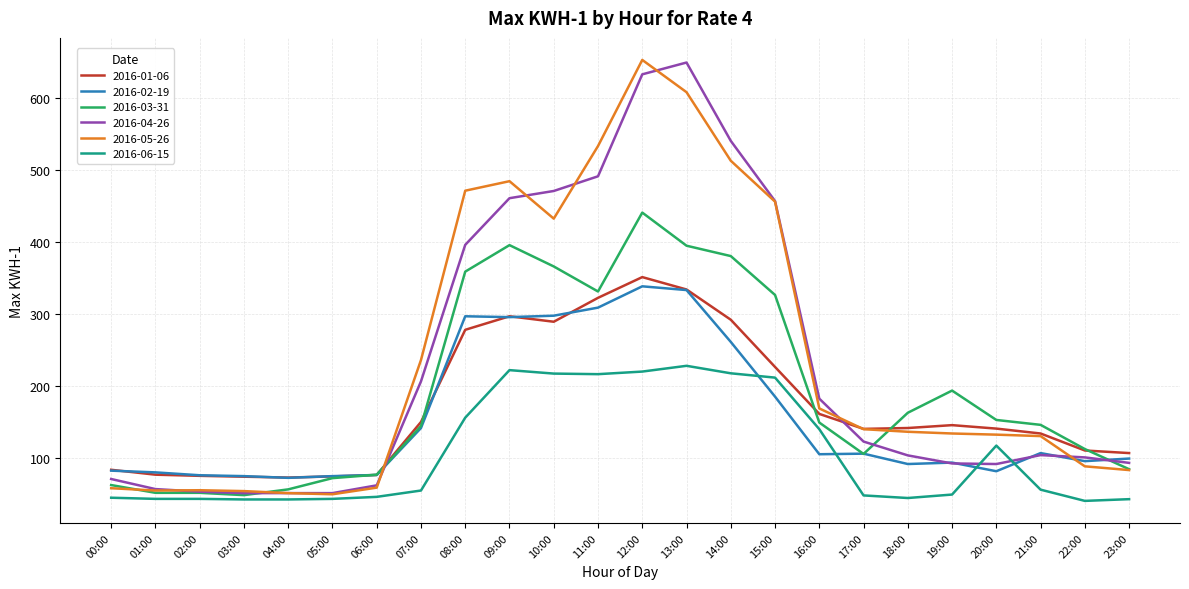

How many values in the 2016-03-31 series are below 149?

12